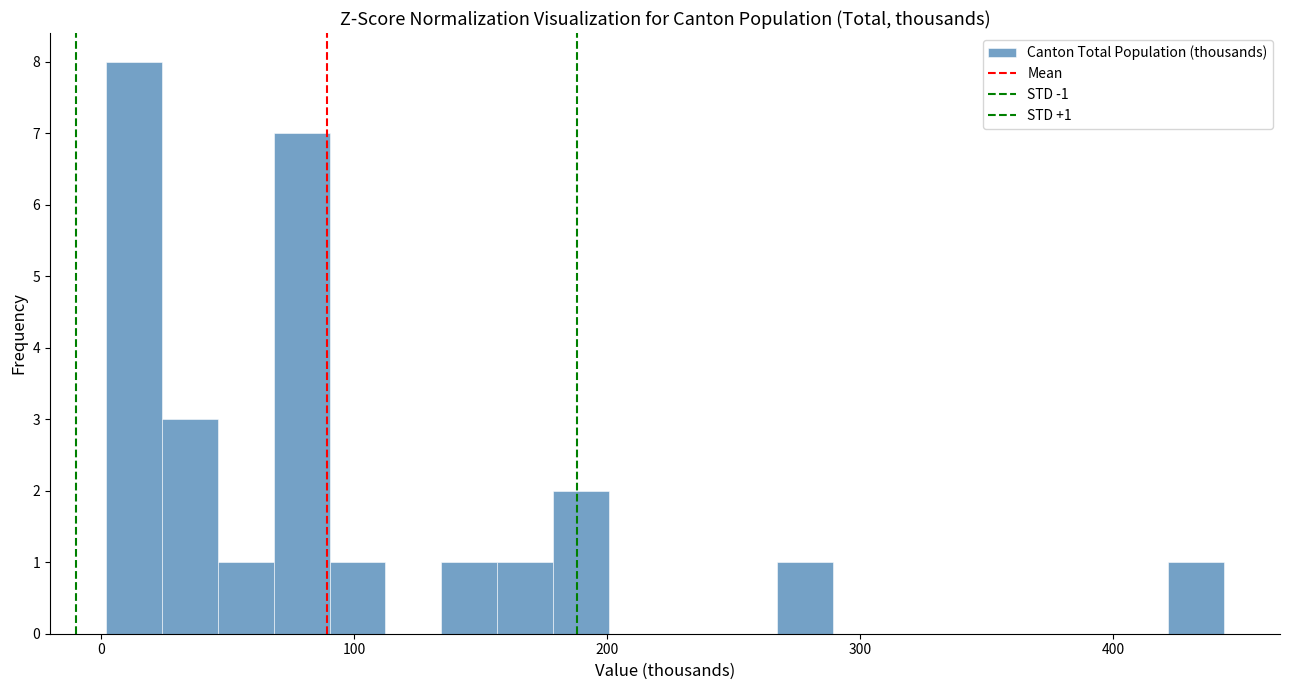

Around what value on the x-axis is the tallest bar? Give the approximate position of its centre, as read against the axis.

10